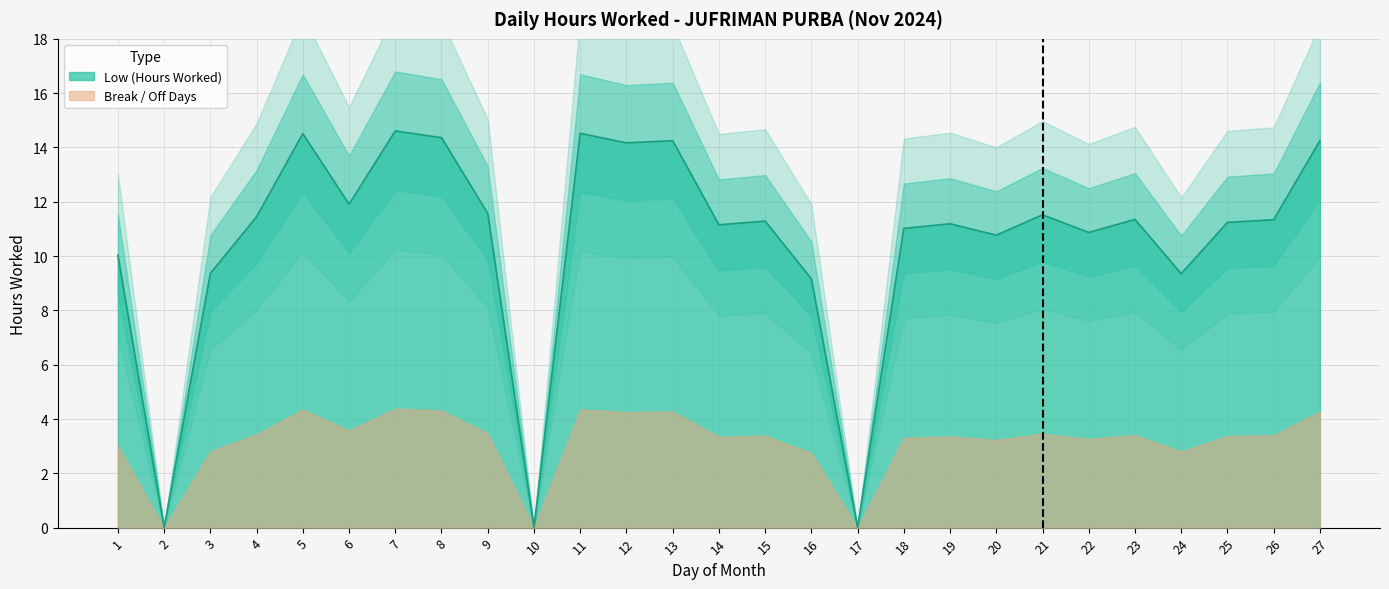

How many categories are shown in the chart?

27